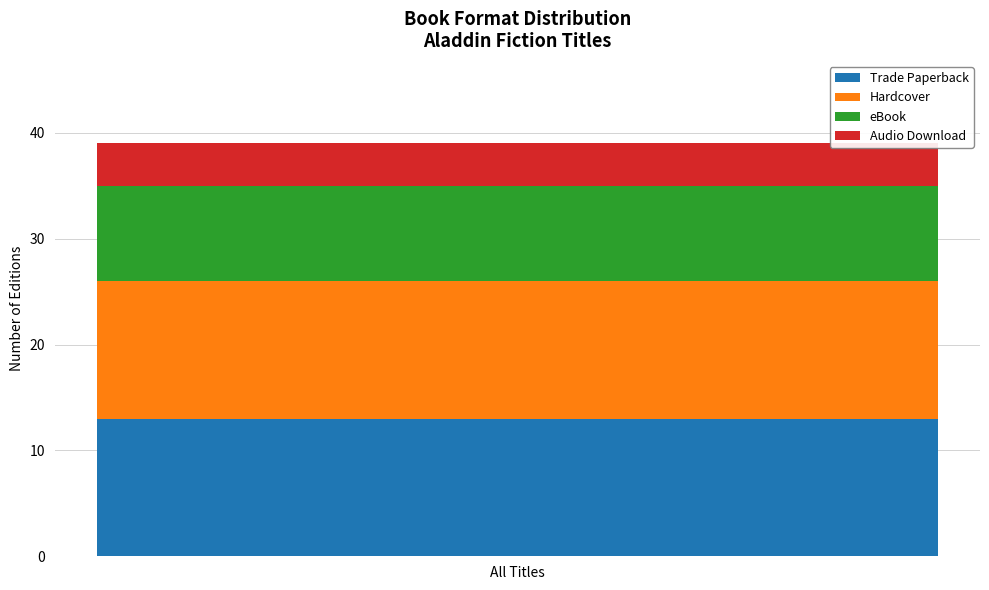

What value does the Trade Paperback series have at All Titles?

13